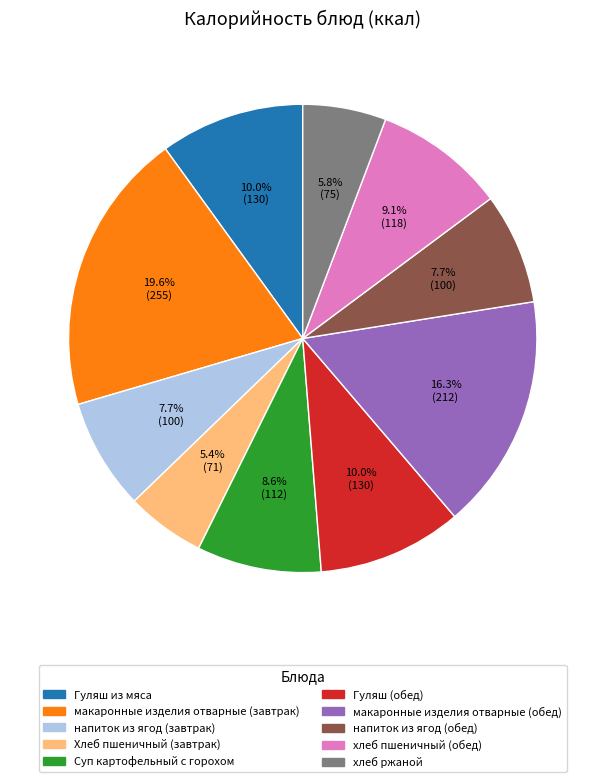

What percentage is the напиток из ягод (завтрак) slice, to the nearest percent?

8%